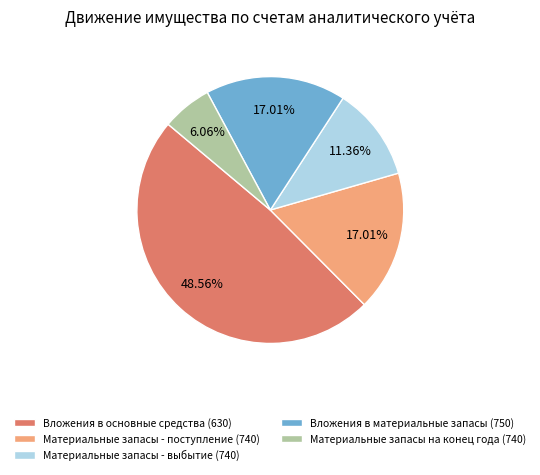

What percentage is the Материальные запасы - выбытие (740) slice, to the nearest percent?

11%